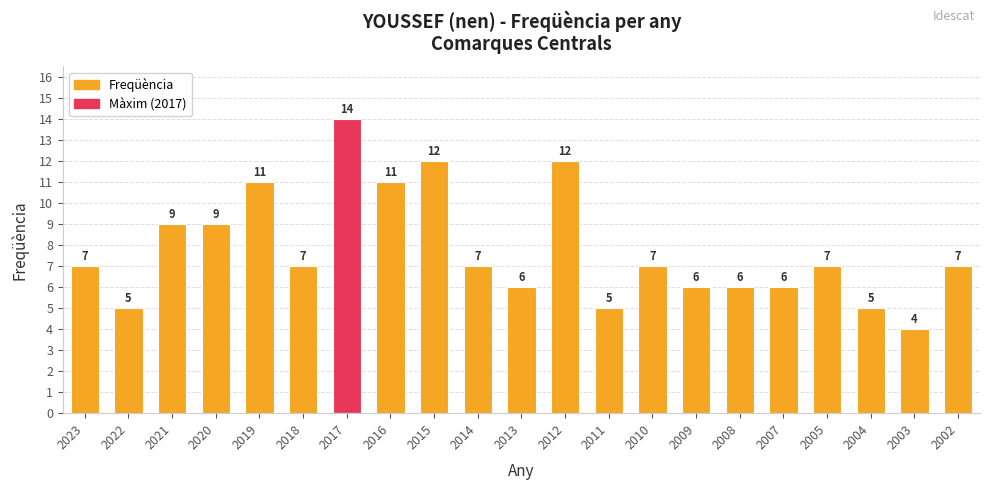

Are the bars horizontal?

No